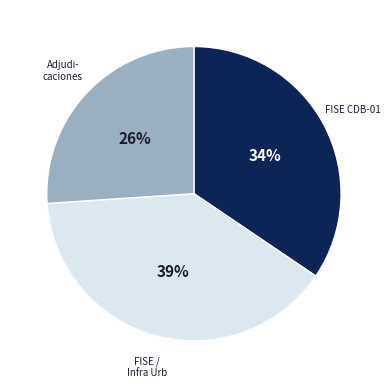

Is there any slice that represents more than half of the pie?

No